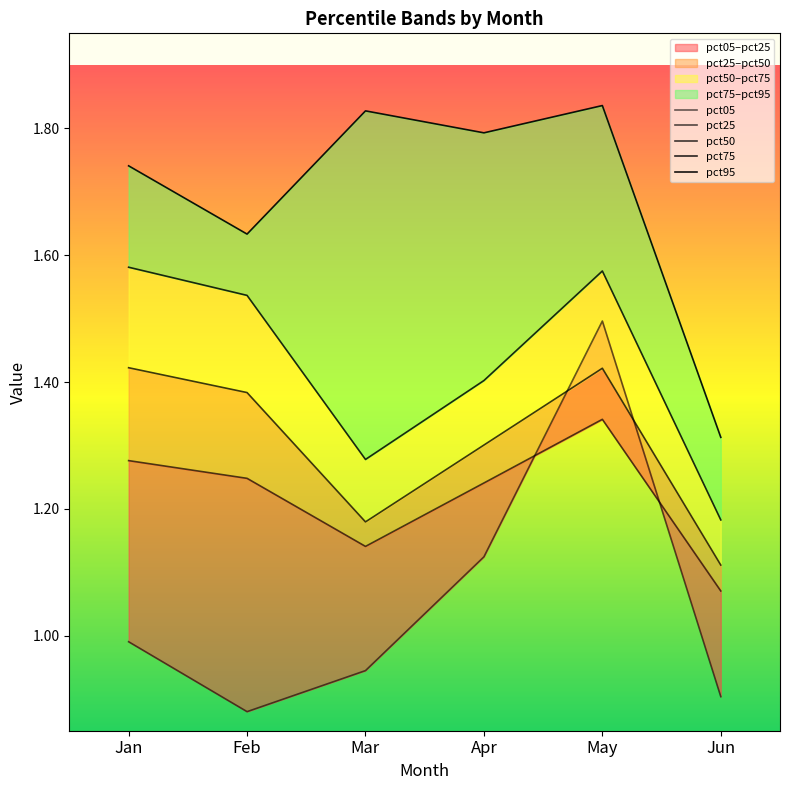

What are all the series names shown in the legend?

pct05, pct25, pct50, pct75, pct95